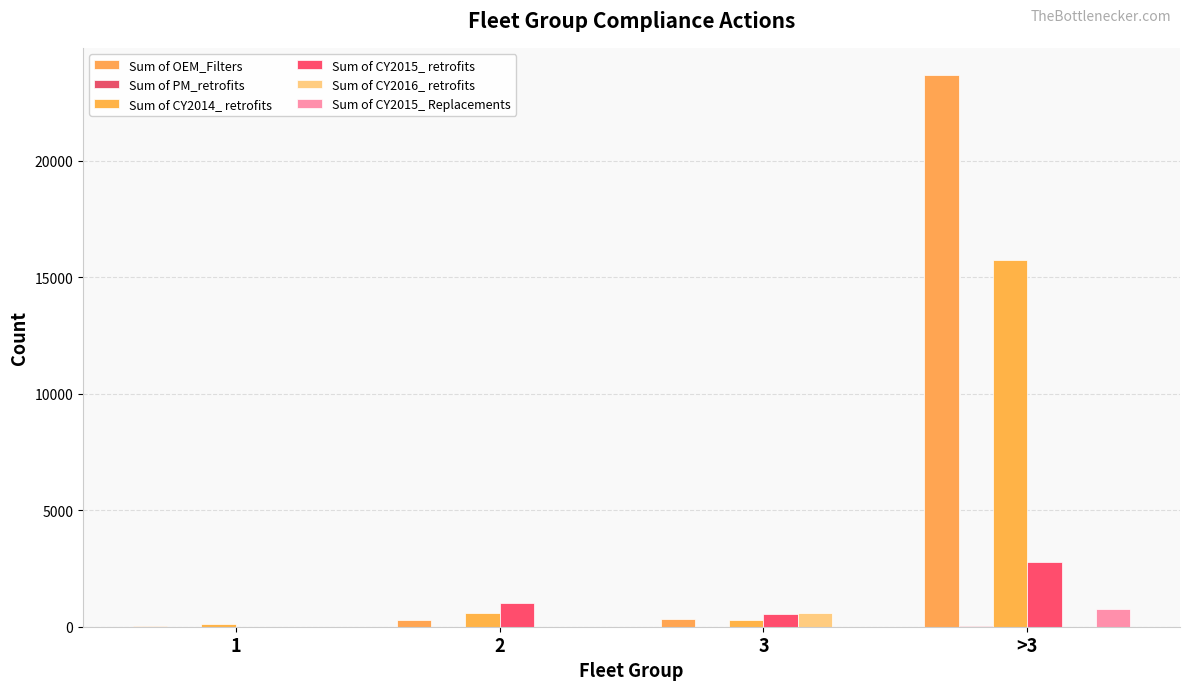

Reading left to right, extract all data points from this chart.

Sum of OEM_Filters: 1=34.0	2=309.0	3=320.0	>3=23666.0
Sum of PM_retrofits: 1=1.0	2=1.0	3=3.0	>3=19.0
Sum of CY2014_ retrofits: 1=127.0	2=580.0	3=267.1	>3=15738.7
Sum of CY2015_ retrofits: 1=0.0	2=1005.0	3=565.1	>3=2778.3
Sum of CY2016_ retrofits: 1=0.0	2=0.0	3=586.6	>3=0.0
Sum of CY2015_ Replacements: 1=6.0	2=0.0	3=1.0	>3=755.0